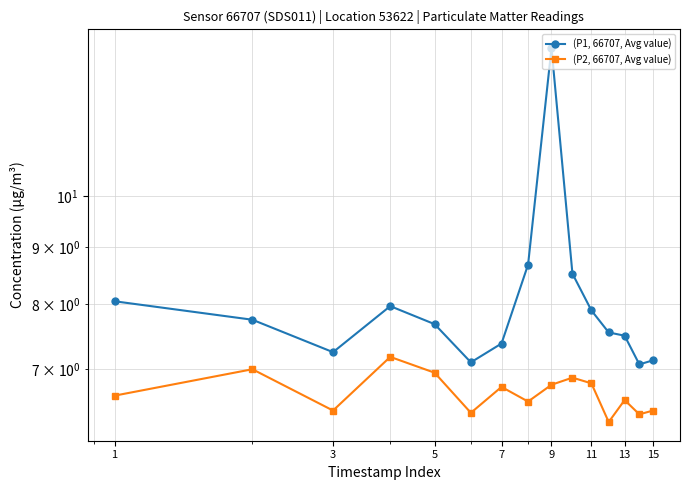

The value of (P1, 66707, Avg value) at 15 is 7.1. True or false?

True